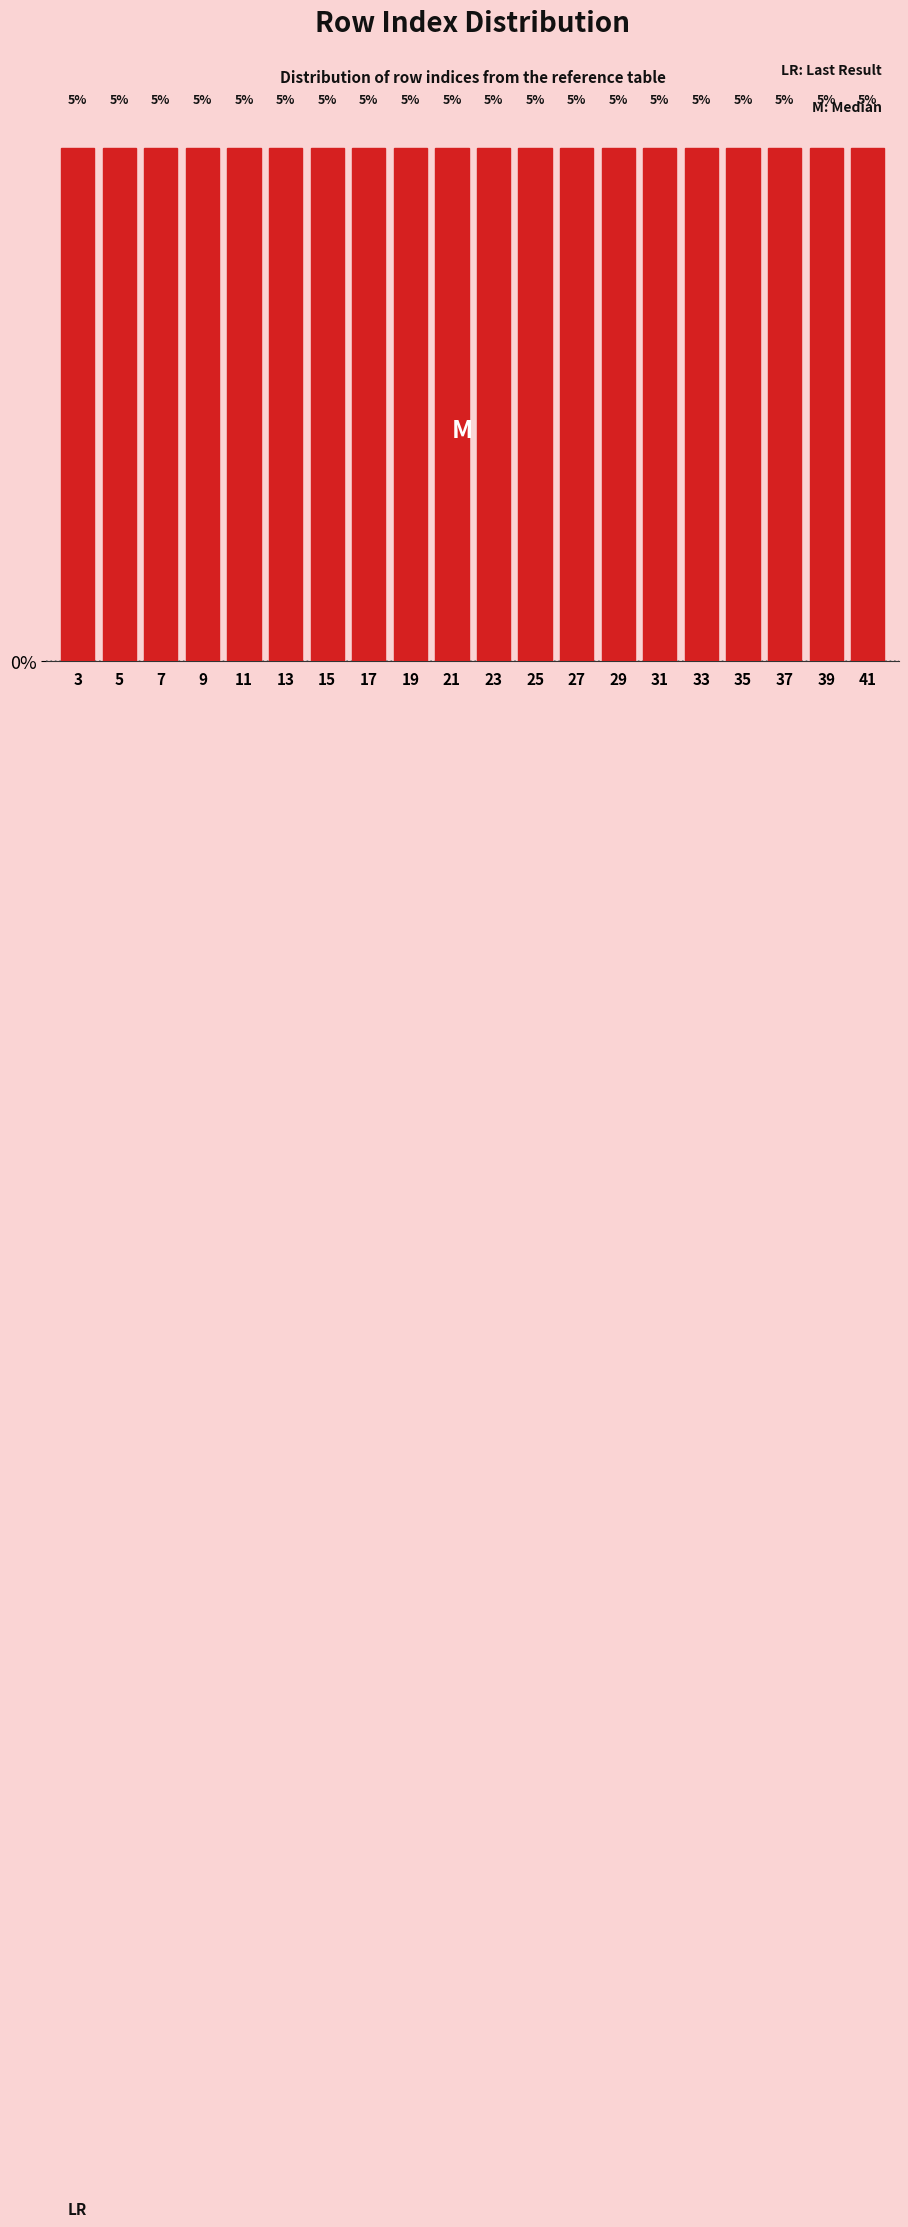

Reading left to right, list every bar in this chart as the range it spans on the x-axis followed by its height.

2 to 4: 5
4 to 6: 5
6 to 8: 5
8 to 10: 5
10 to 12: 5
12 to 14: 5
14 to 16: 5
16 to 18: 5
18 to 20: 5
20 to 22: 5
22 to 24: 5
24 to 26: 5
26 to 28: 5
28 to 30: 5
30 to 32: 5
32 to 34: 5
34 to 36: 5
36 to 38: 5
38 to 40: 5
40 to 42: 5